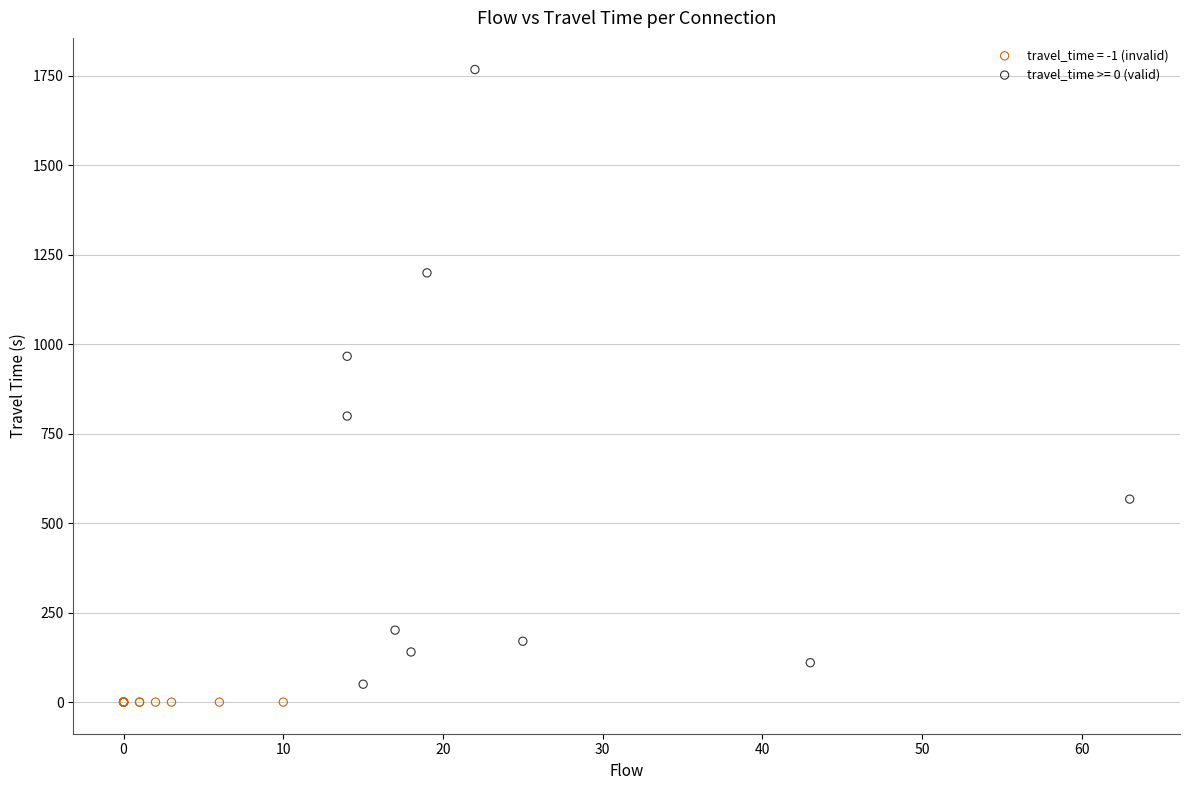

Which series contains the highest Y value?

travel_time >= 0 (valid)